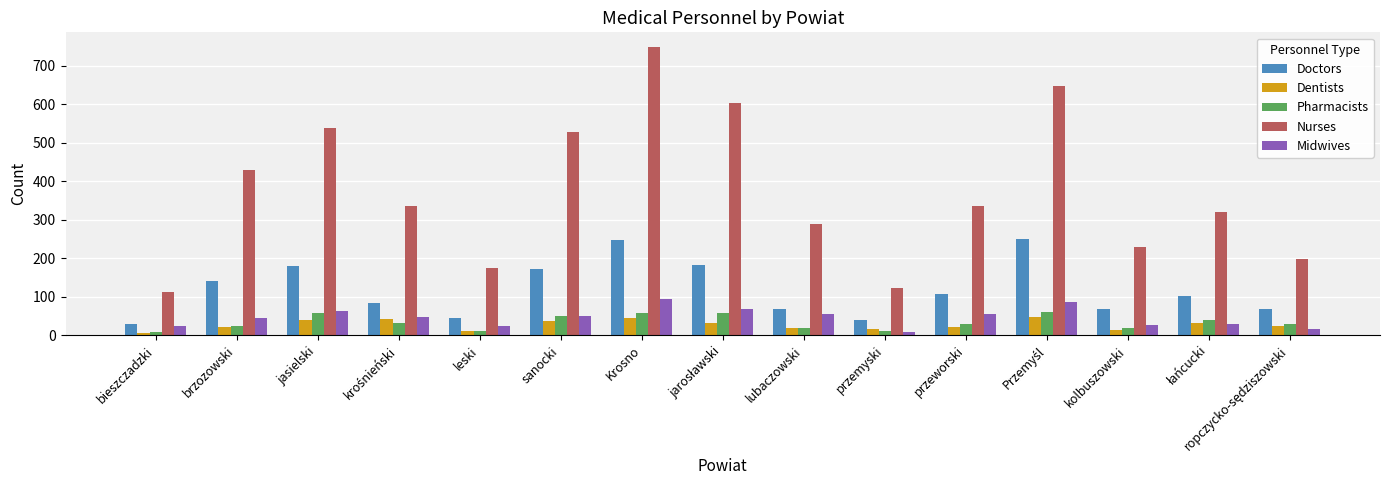

Count the number of categories in the chart.

15